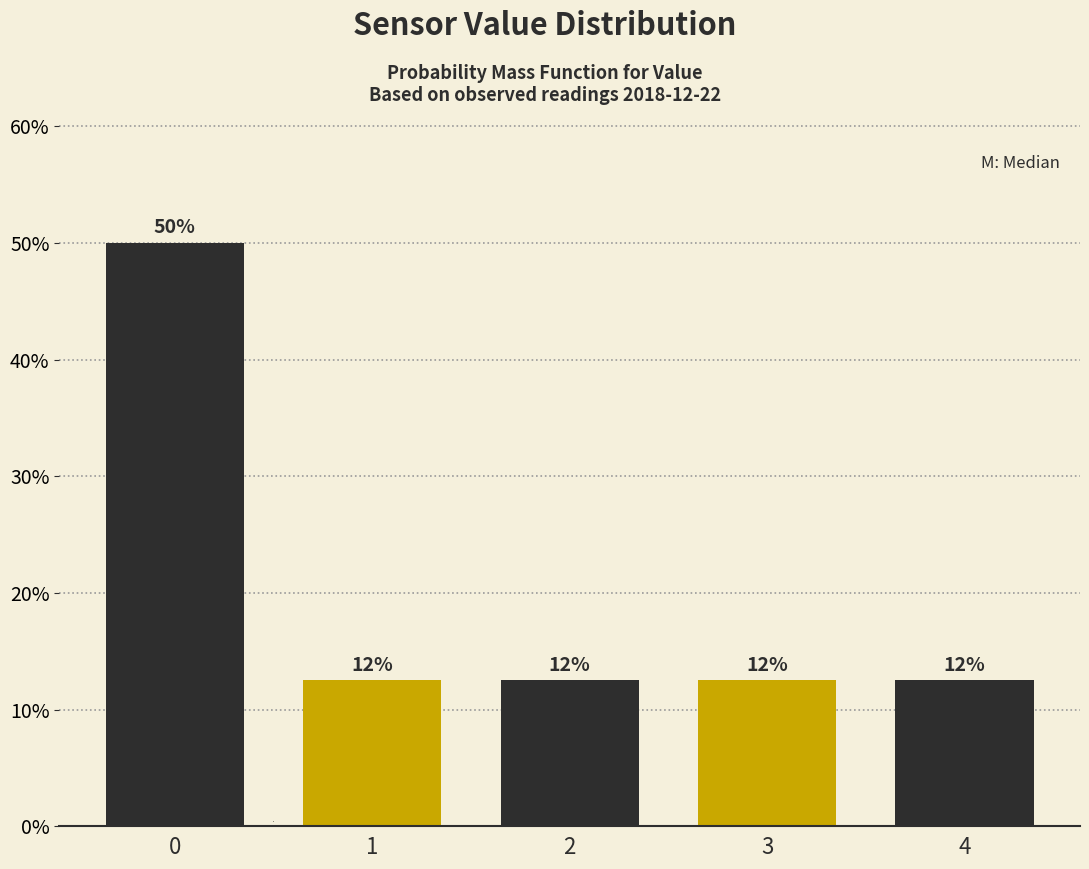

Does the chart contain any negative values?

No